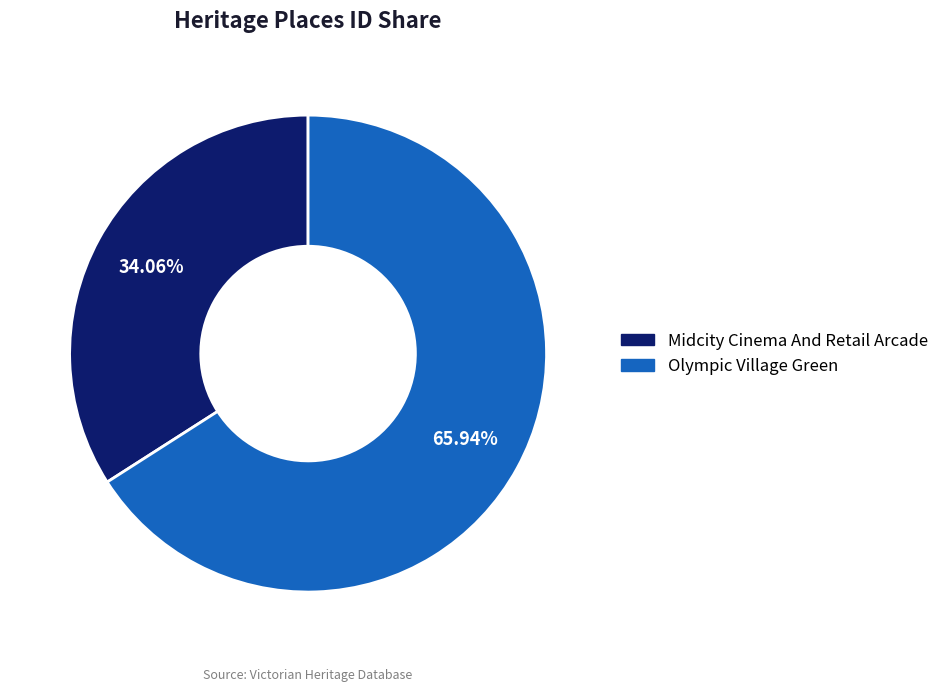

Rank the categories by value from highest to lowest.

Olympic Village Green, Midcity Cinema And Retail Arcade